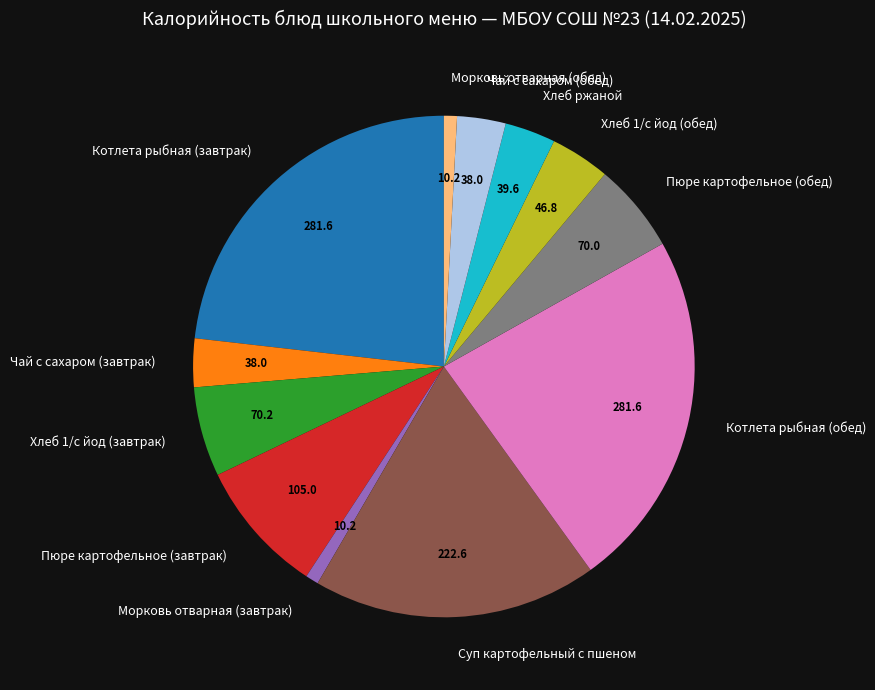

Between Хлеб 1/с йод (обед) and Пюре картофельное (обед), which is larger?

Пюре картофельное (обед)